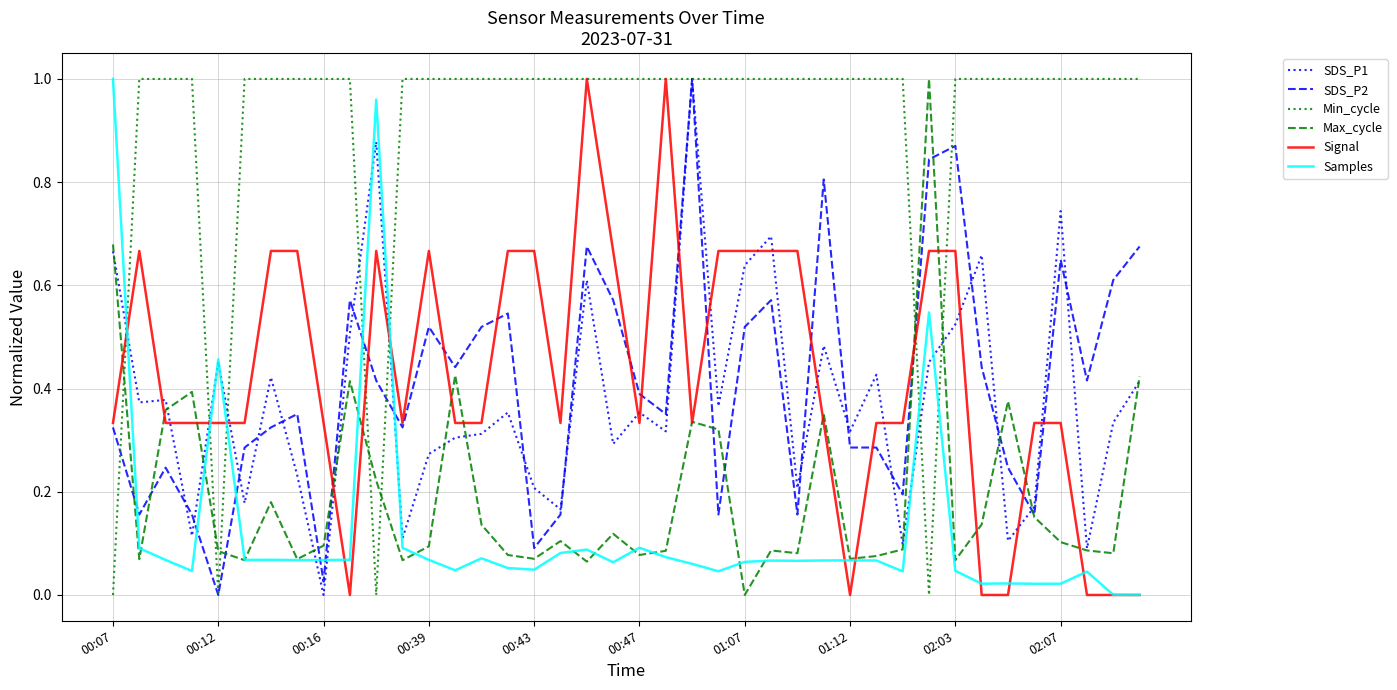

What is the sum of all SDS_P2 values?

16.3